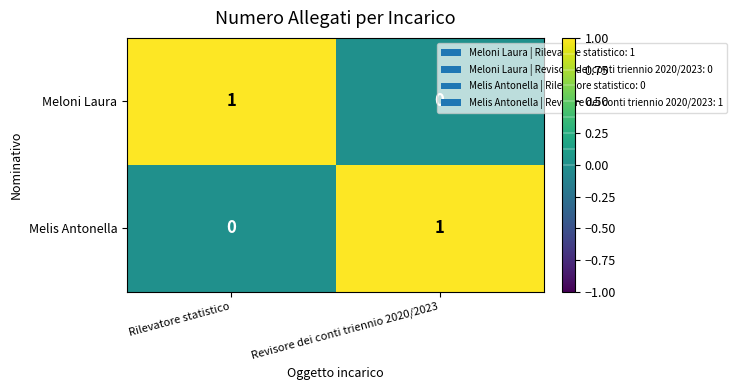

At which label is Meloni Laura closest to 0?

Revisore dei conti triennio 2020/2023